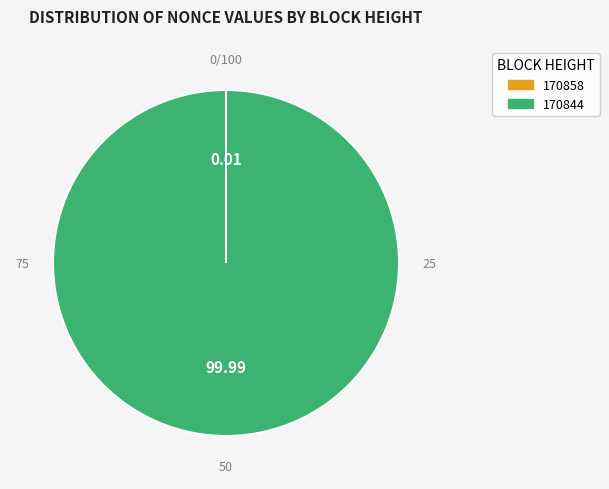

Is 170844 the majority of the pie?

Yes